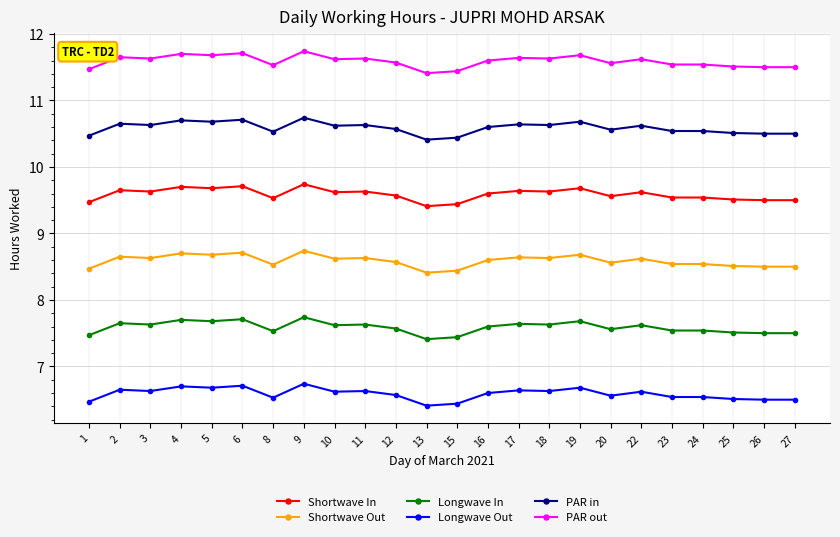

The value of Shortwave Out at 27 is 8.5. True or false?

True